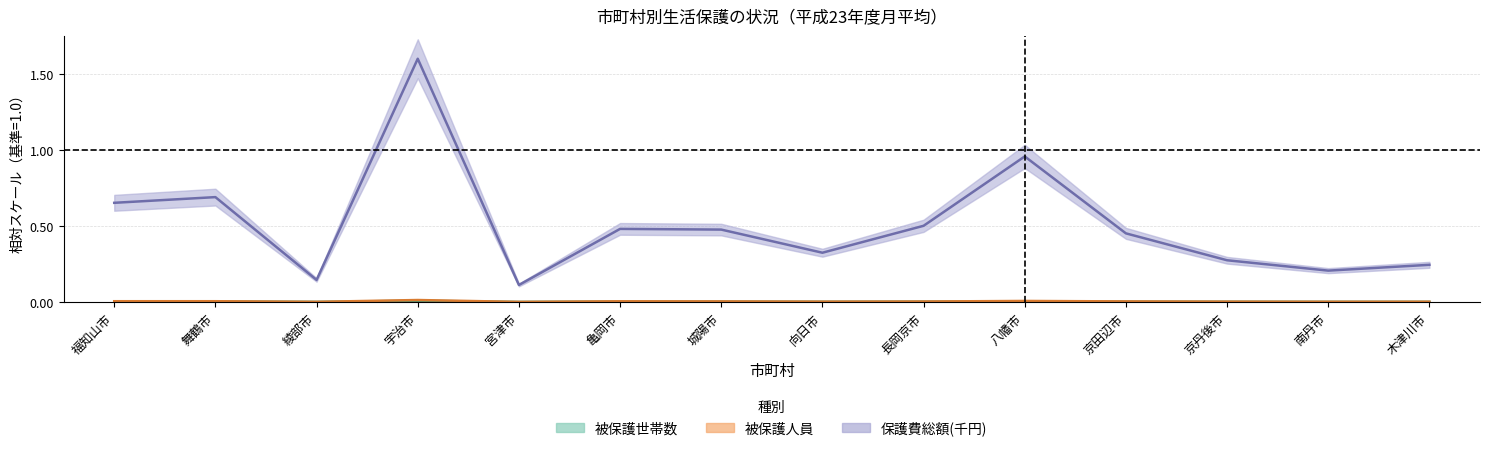

At how many categories does at least one series exceed 0?

14